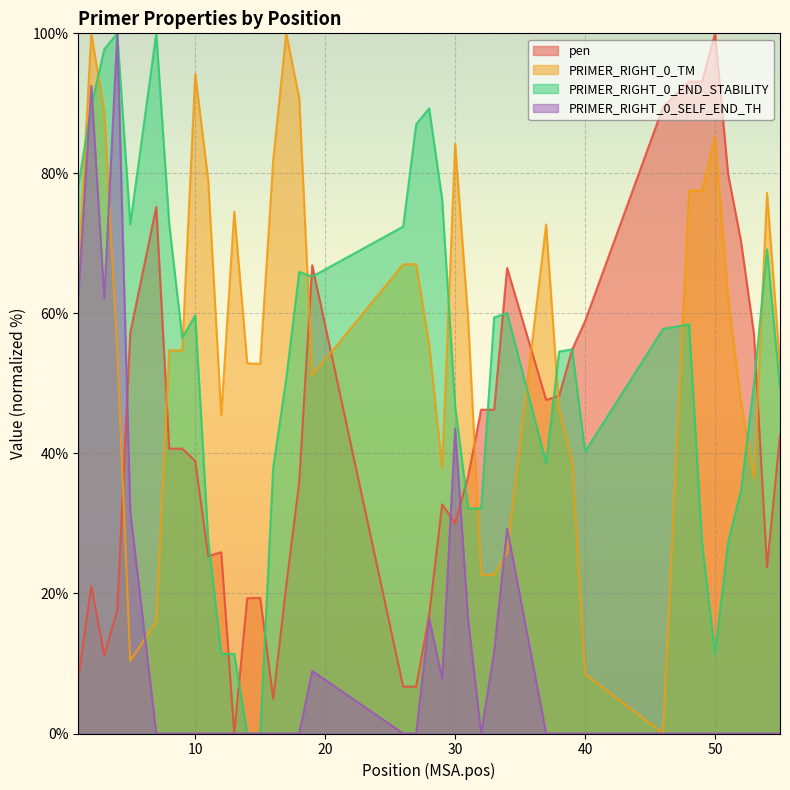

Rank the series at 33 from highest to lowest value.

PRIMER_RIGHT_0_END_STABILITY, pen, PRIMER_RIGHT_0_TM, PRIMER_RIGHT_0_SELF_END_TH